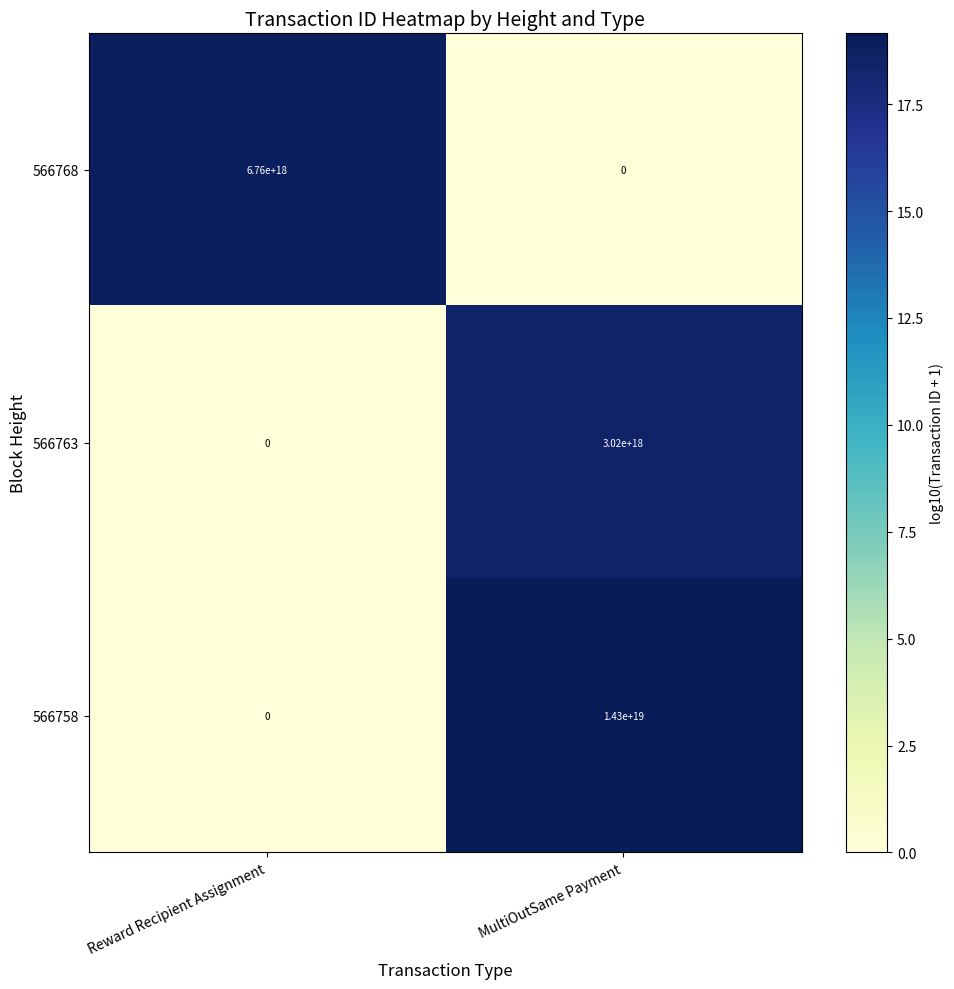

Rank the series by their average value, from lowest to highest.

566763, 566768, 566758